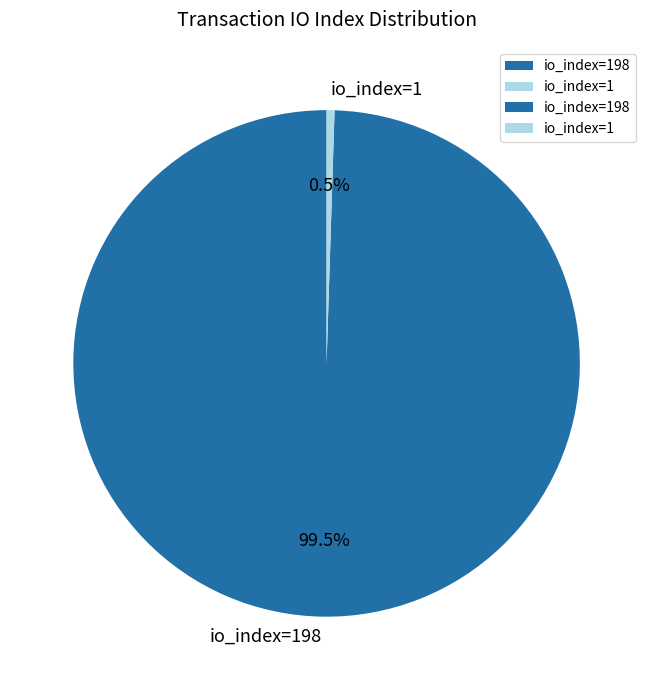

How much of the chart is everything except io_index=198?

0.5%